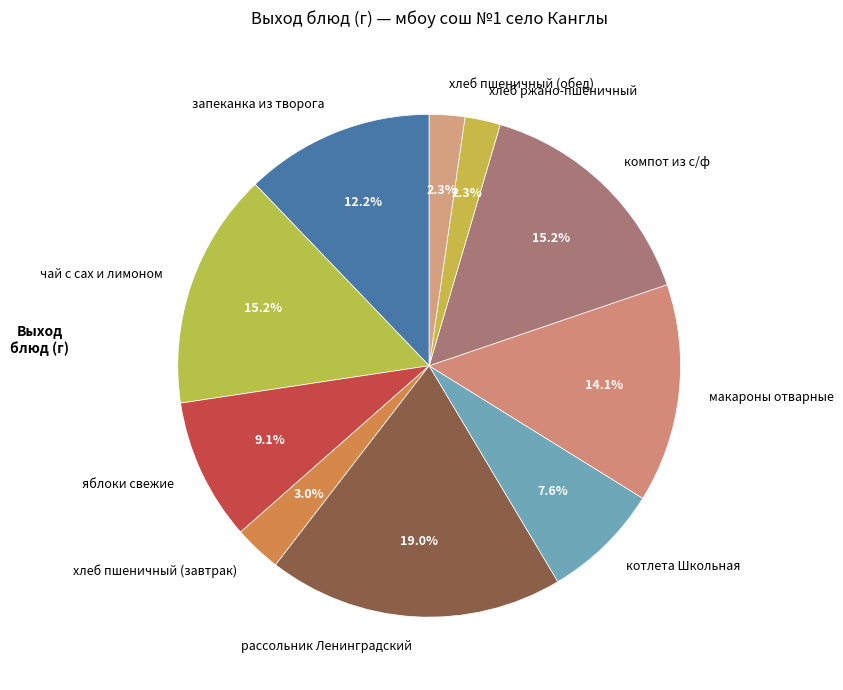

Is the sum of котлета Школьная and хлеб ржано-пшеничный greater than half?

No